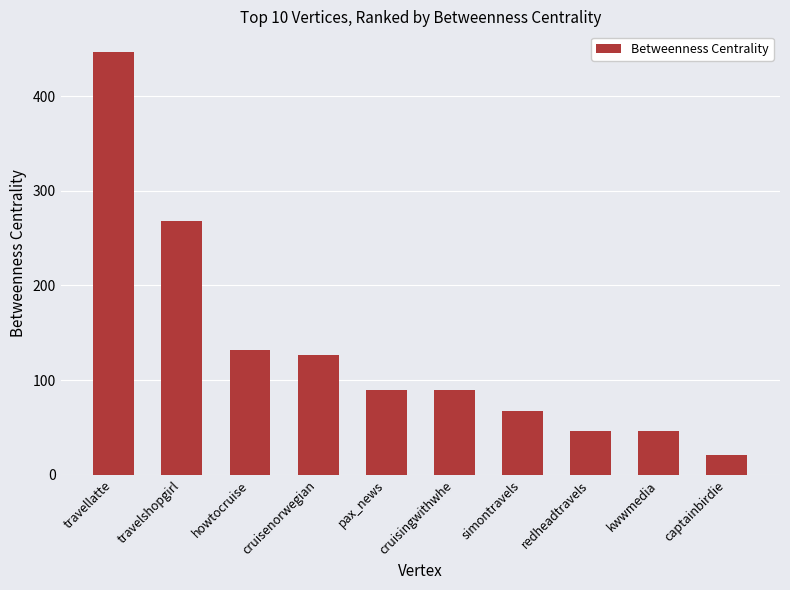

What is the label of the 4th bar from the left?

cruisenorwegian